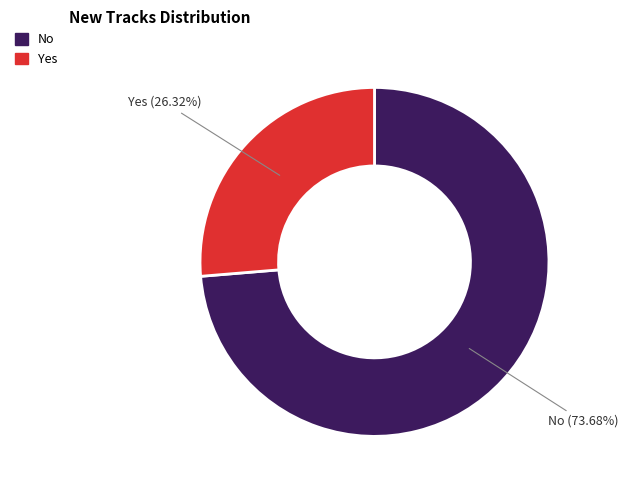

Is there any slice that represents more than half of the pie?

Yes